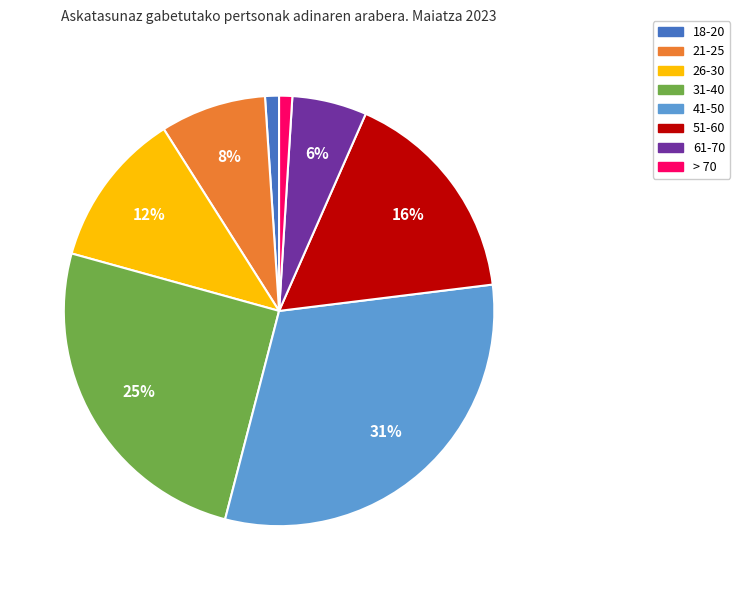

Is it true that 31-40 is 25% of the pie?

True